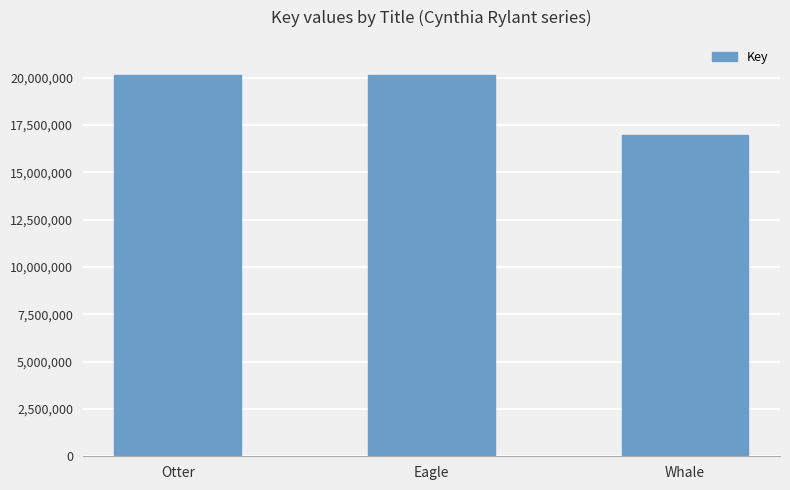

What is the maximum value shown in the chart?

20124301